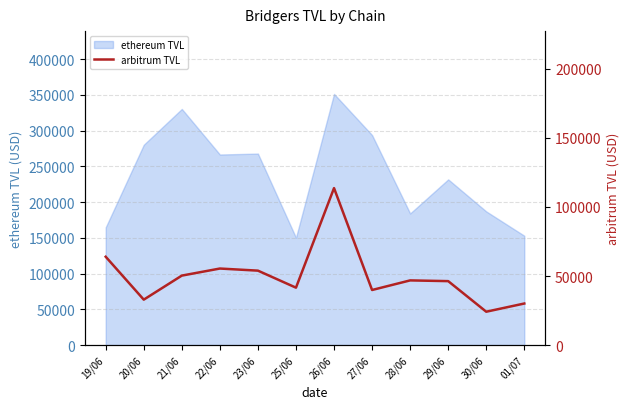

Which has a higher value, 23/06 or 25/06?

23/06